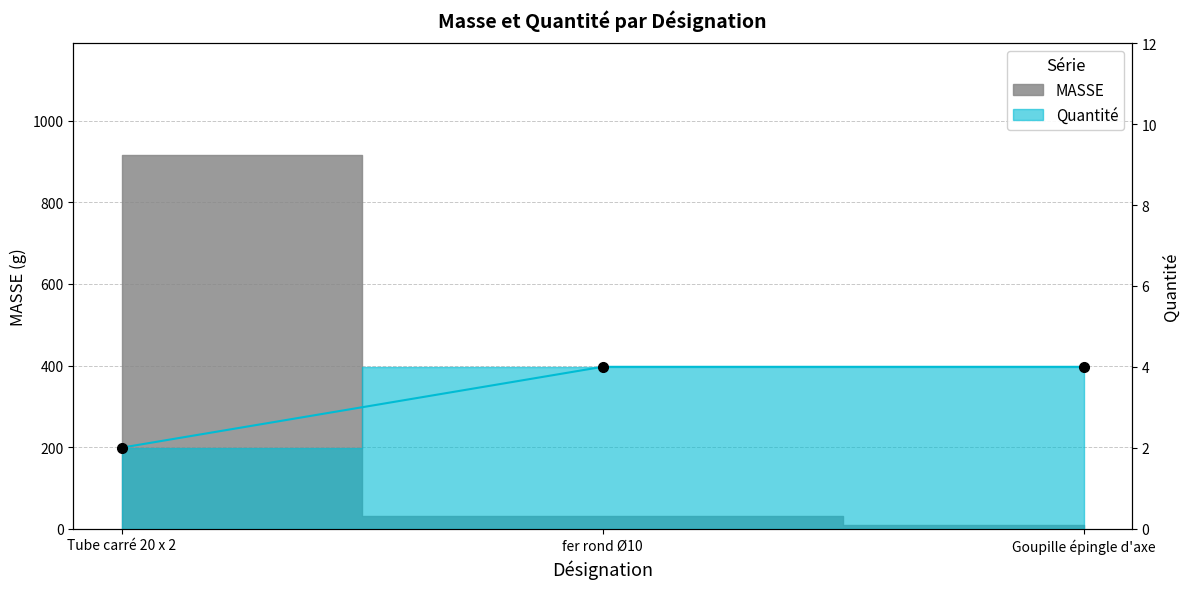

The Quantité series shows 3.2 at Tube carré 20 x 2. True or false?

False